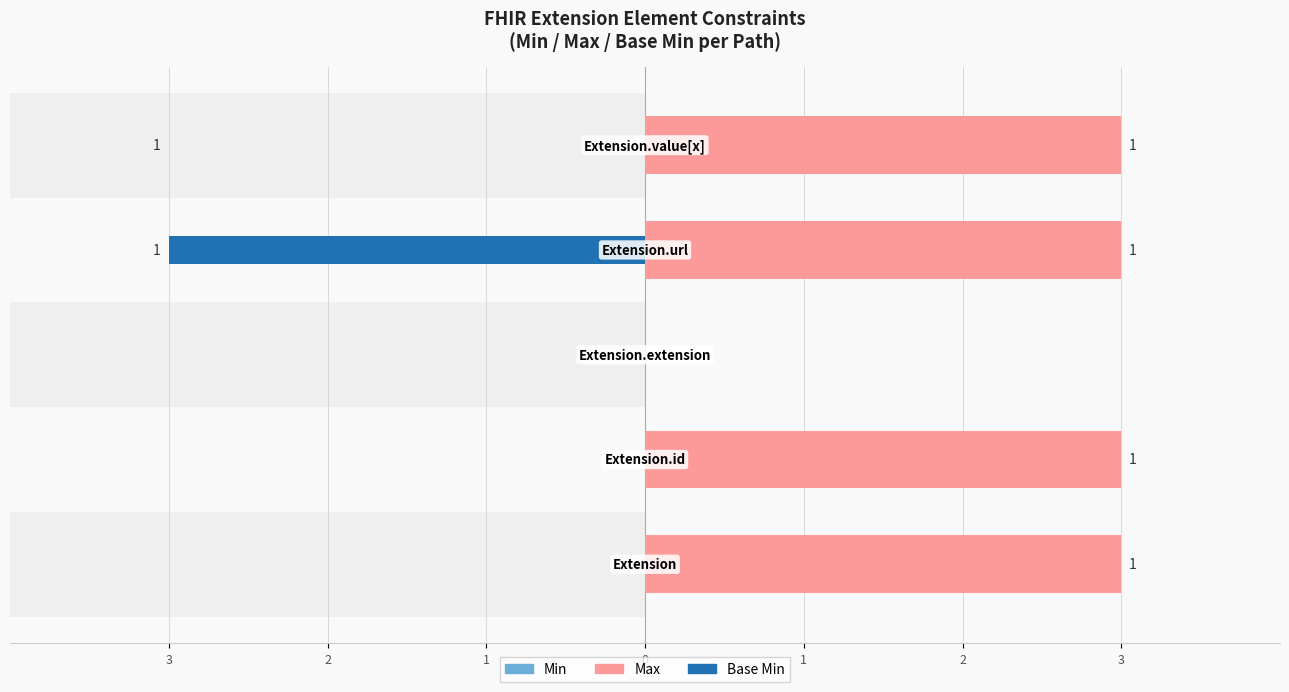

Read the Max value at 3.

3